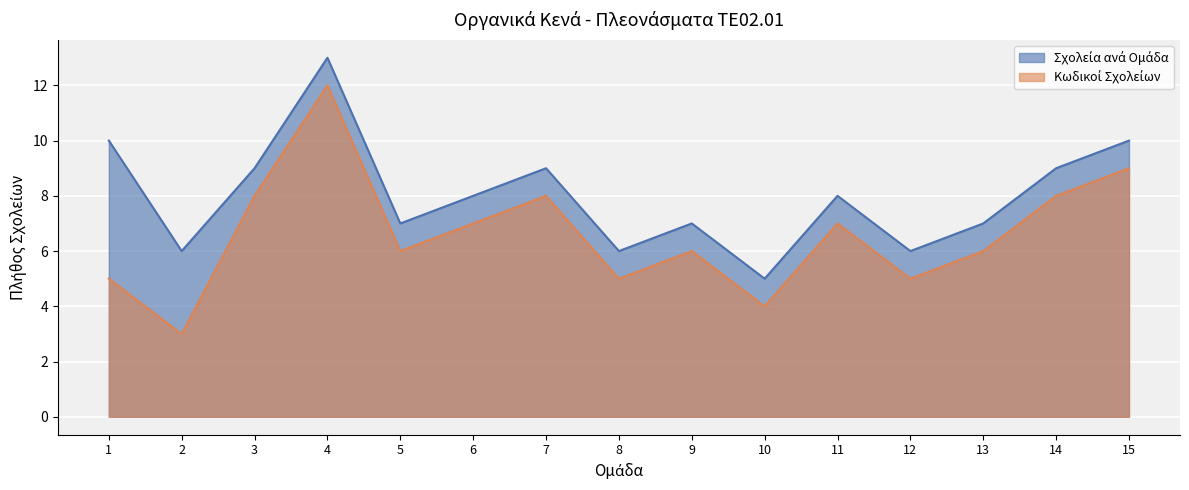

What are all the series names shown in the legend?

Σχολεία ανά Ομάδα, Κωδικοί Σχολείων